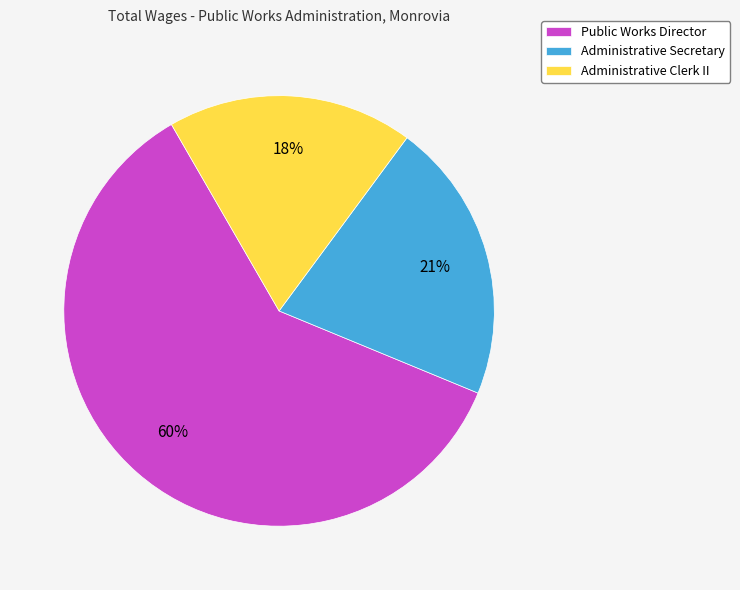

To the nearest percent, what is the difference between the largest and smallest slice percentages?

42%